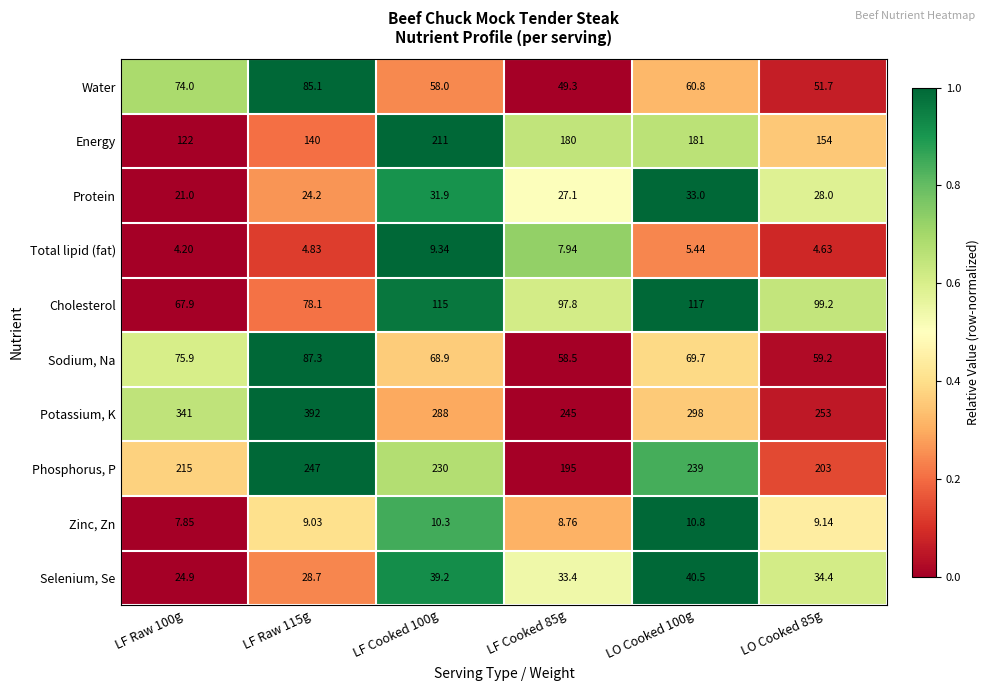

Which series changed the most between LF Raw 100g and LF Raw 115g?

Potassium, K